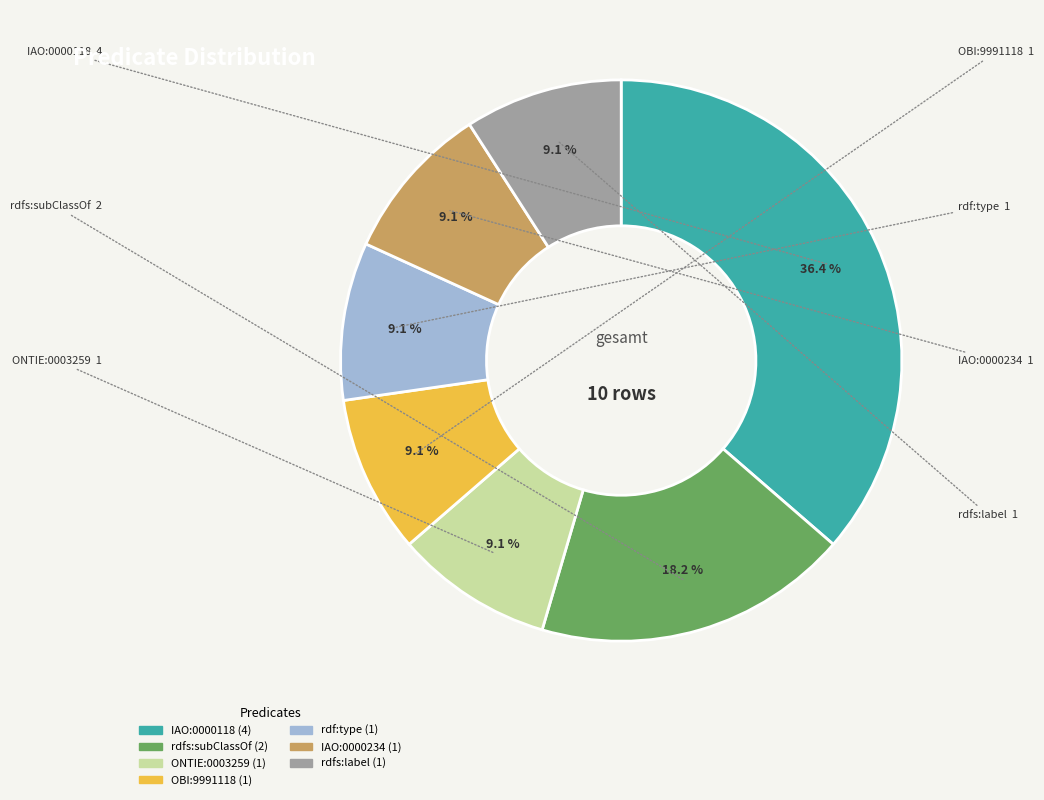

How many slices are in this pie chart?

7